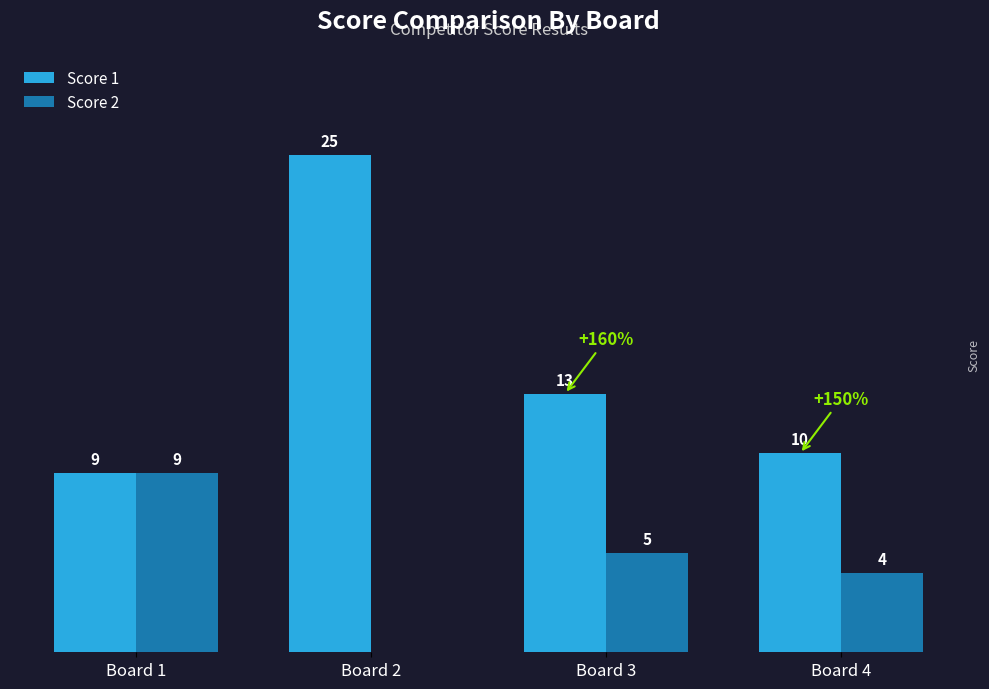

At which label is Score 1 closest to 17?

Board 3